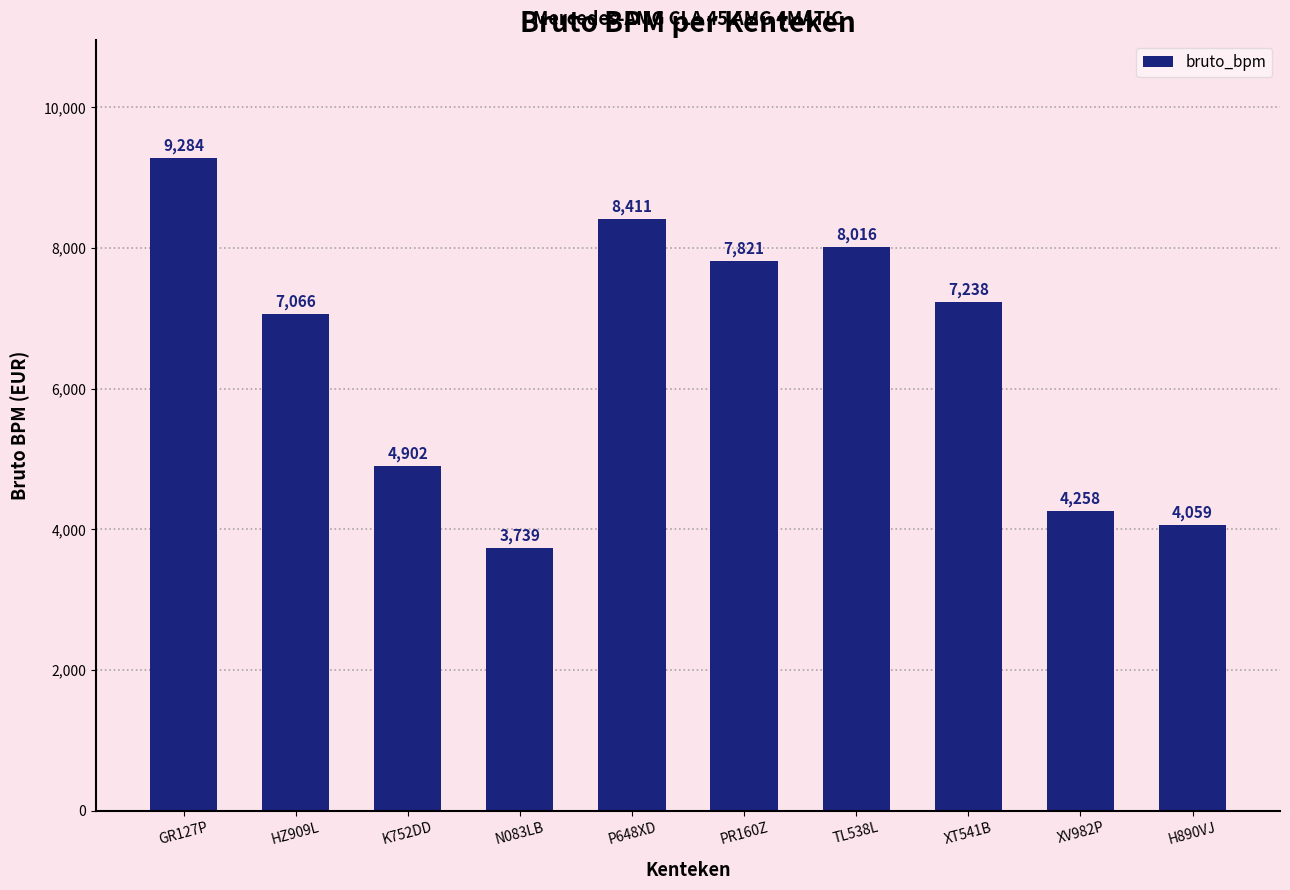

Is it true that the value at GR127P is 2411?

False